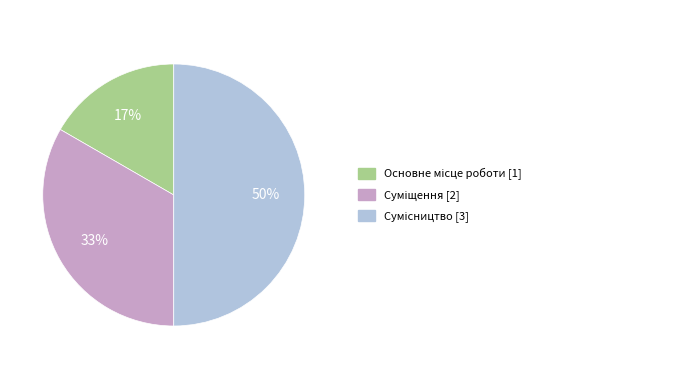

To the nearest percent, what is the average slice percentage?

33%